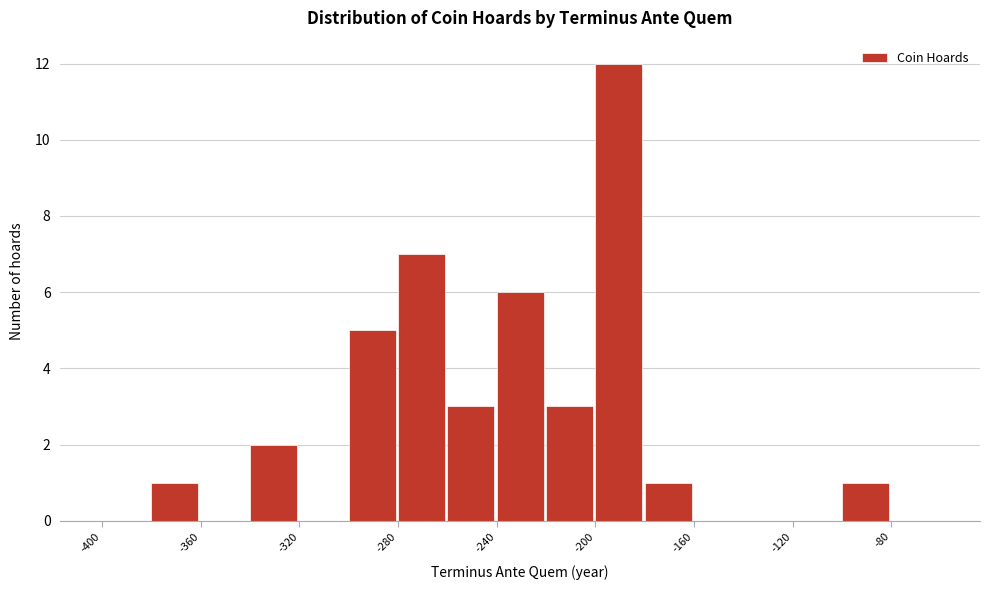

Reading left to right, transcribe this chart: for each bar, give the range it covers on the x-axis and its height. The values are not printed on the chart, so give them approximately, as read against the axis.

-400 to -380: 0
-380 to -360: 1
-360 to -340: 0
-340 to -320: 2
-320 to -300: 0
-300 to -280: 5
-280 to -260: 7
-260 to -240: 3
-240 to -220: 6
-220 to -200: 3
-200 to -180: 12
-180 to -160: 1
-160 to -140: 0
-140 to -120: 0
-120 to -100: 0
-100 to -80: 1
-80 to -60: 0